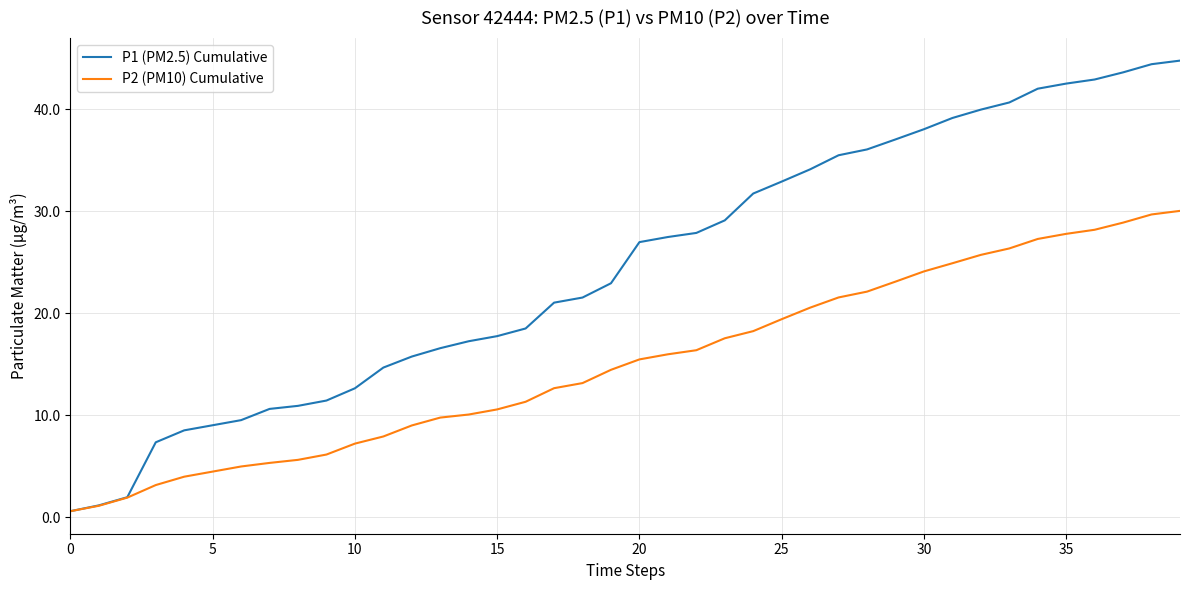

Which series has the widest spread of values?

P1 (PM2.5) Cumulative